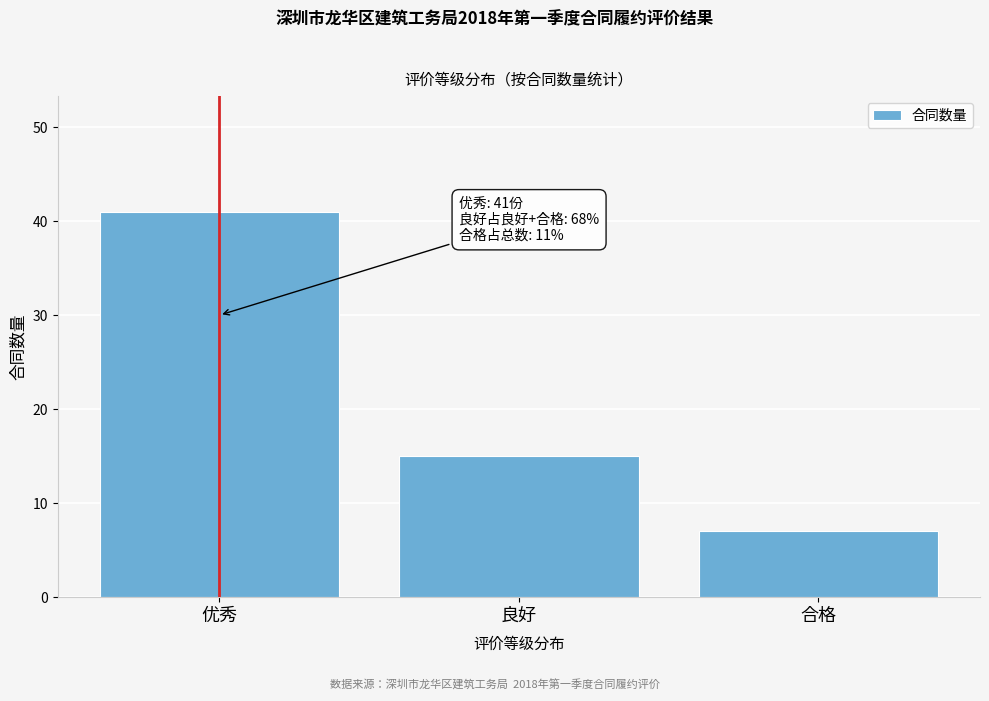

Reading left to right, transcribe all the data shown in this chart.

41	15	7